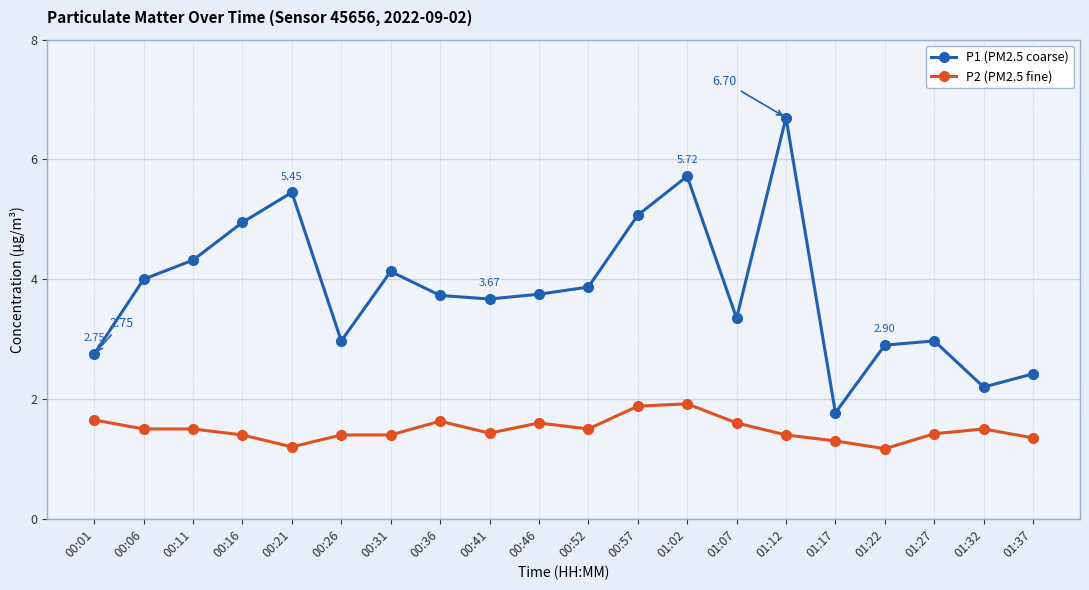

What is the sum of the P2 (PM2.5 fine) values at 01:32 and 01:12?

2.9